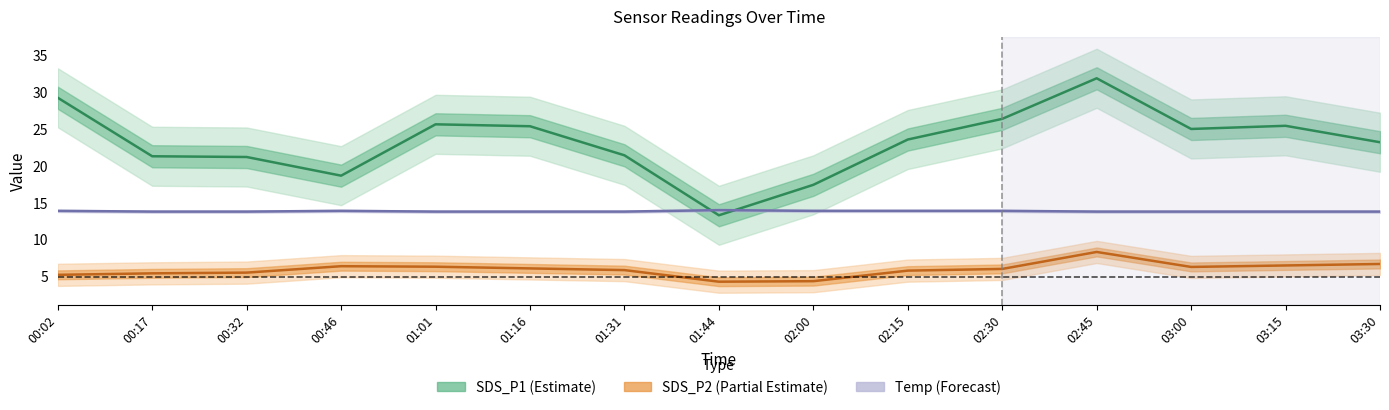

At which category does SDS_P2 reach its first local peak?

00:46